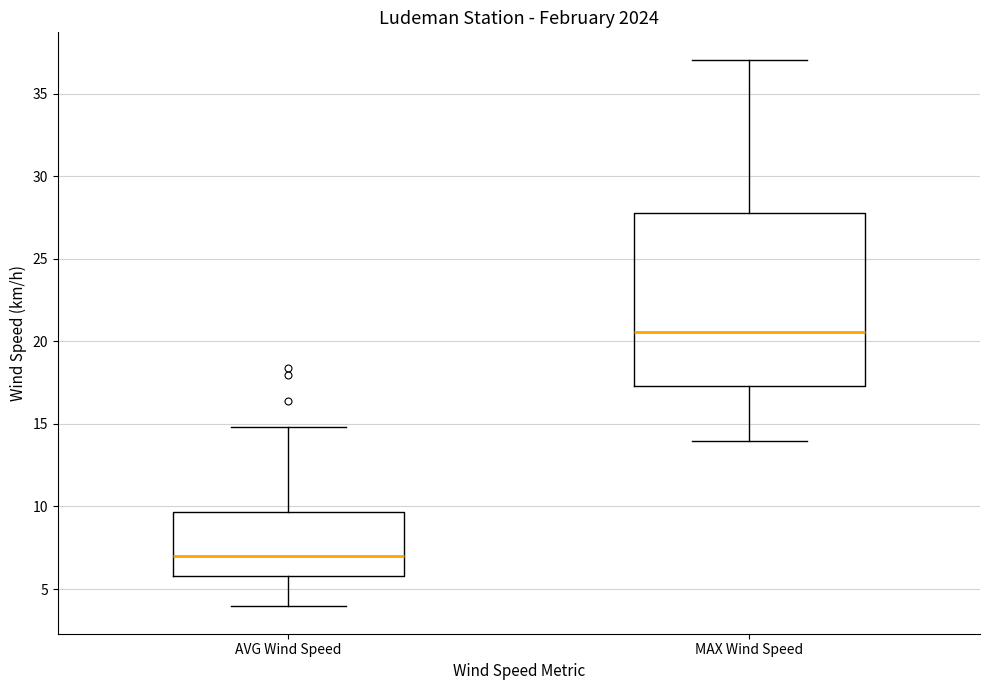

Where does the lower whisker of the box for AVG Wind Speed end on the y-axis? The values are not printed on the chart, so give them approximately, as read against the axis.

4.0